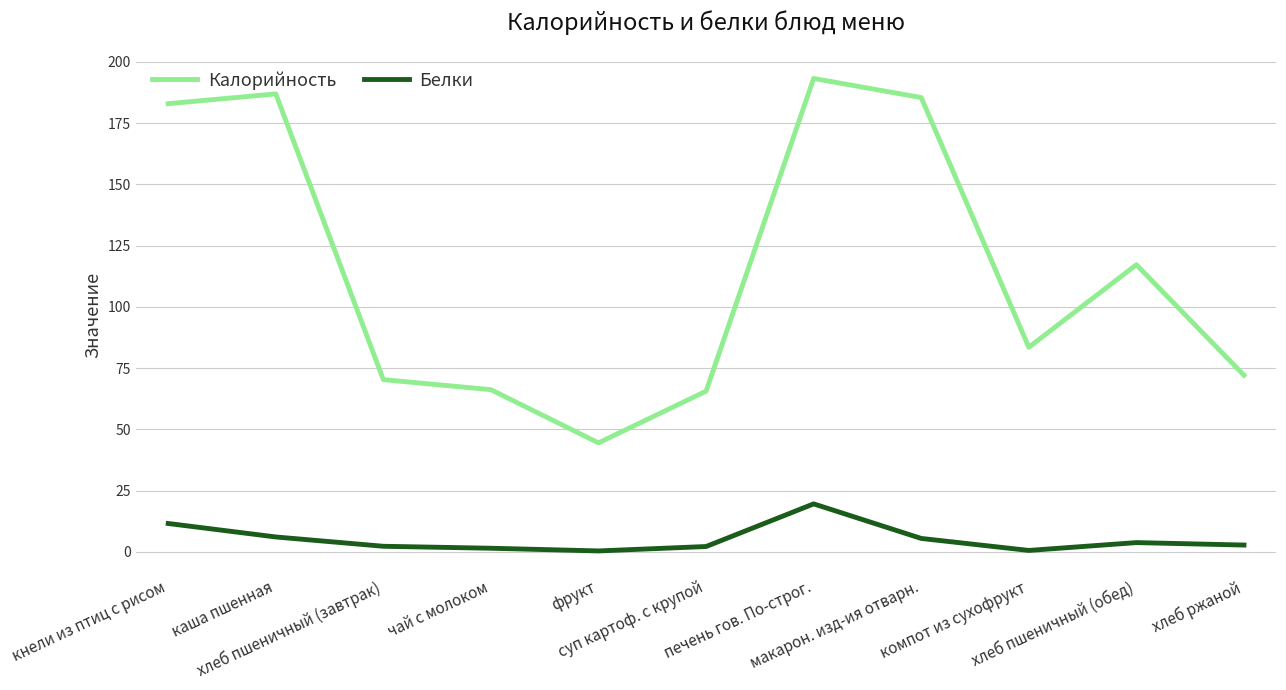

At which label does Белки first exceed 2?

кнели из птиц с рисом